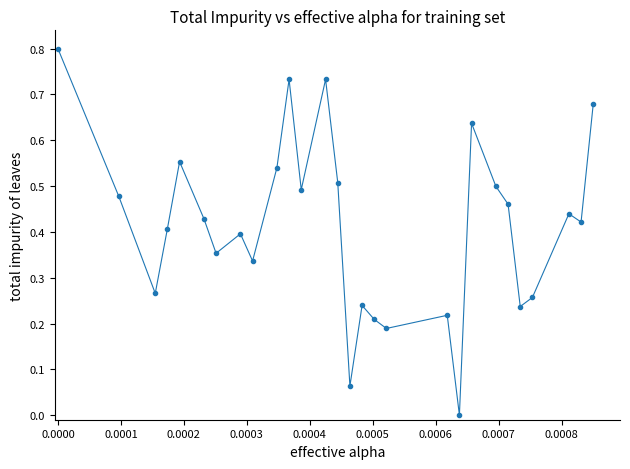

What is the maximum value shown in the chart?

0.8